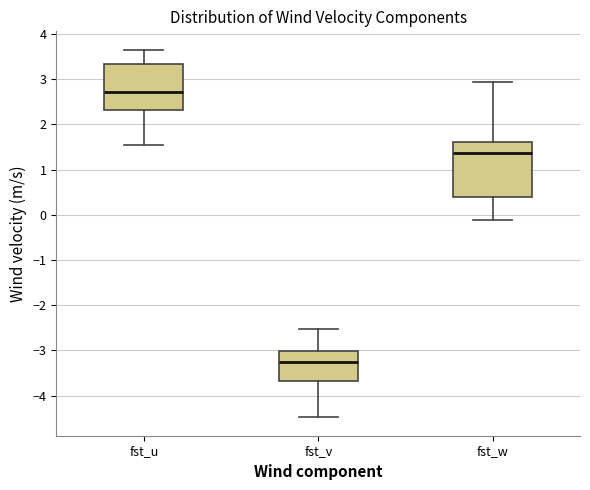

Reading left to right, read every box against the y-axis: the position of its median line, the range the box covers, and the ends of its whiskers. The values are not printed on the chart, so give them approximately, as read against the axis.

fst_u: median 2.7, box 2.3 to 3.3, whiskers 1.5 to 3.7
fst_v: median -3.2, box -3.7 to -3.0, whiskers -4.5 to -2.5
fst_w: median 1.4, box 0.4 to 1.6, whiskers -0.1 to 2.9